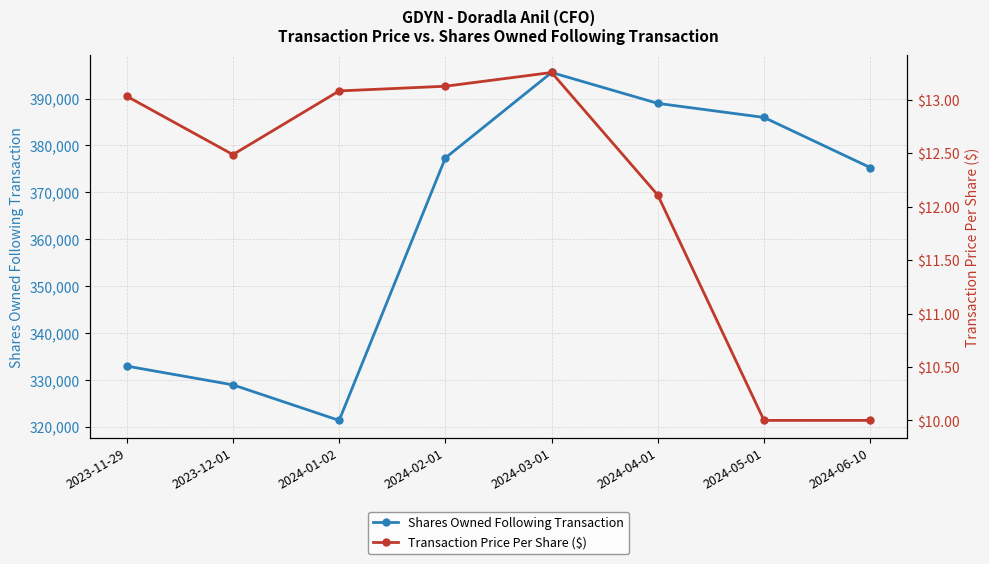

True or false: Transaction Price Per Share ($) and Shares Owned Following Transaction intersect in this chart.

False